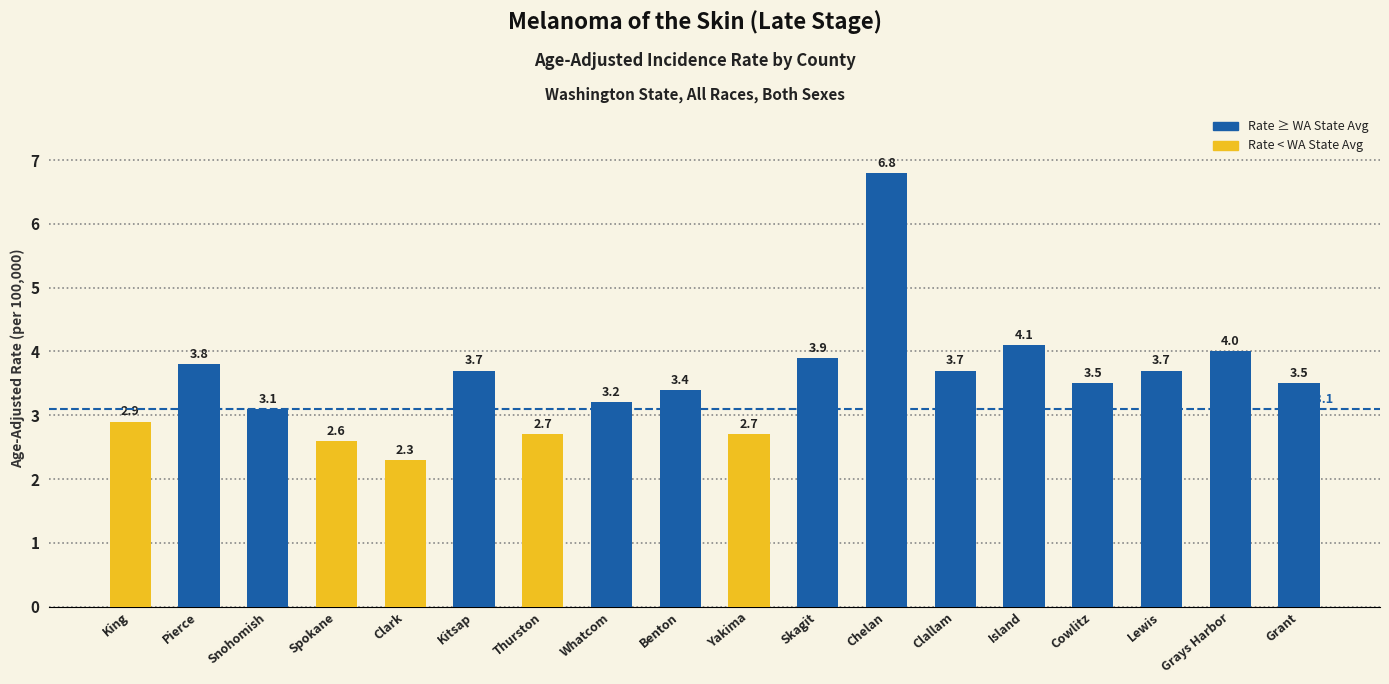

Reading left to right, what are all the values shown in this chart?

King=2.9	Pierce=3.8	Snohomish=3.1	Spokane=2.6	Clark=2.3	Kitsap=3.7	Thurston=2.7	Whatcom=3.2	Benton=3.4	Yakima=2.7	Skagit=3.9	Chelan=6.8	Clallam=3.7	Island=4.1	Cowlitz=3.5	Lewis=3.7	Grays Harbor=4.0	Grant=3.5